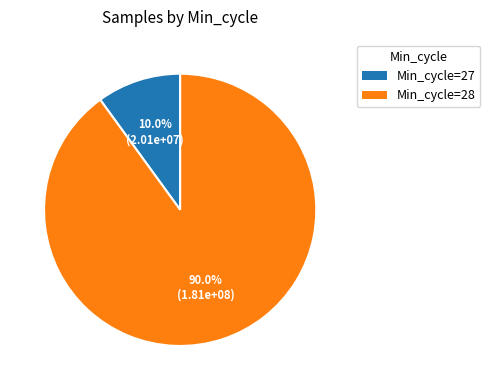

Rank the categories by value from lowest to highest.

Min_cycle=27, Min_cycle=28